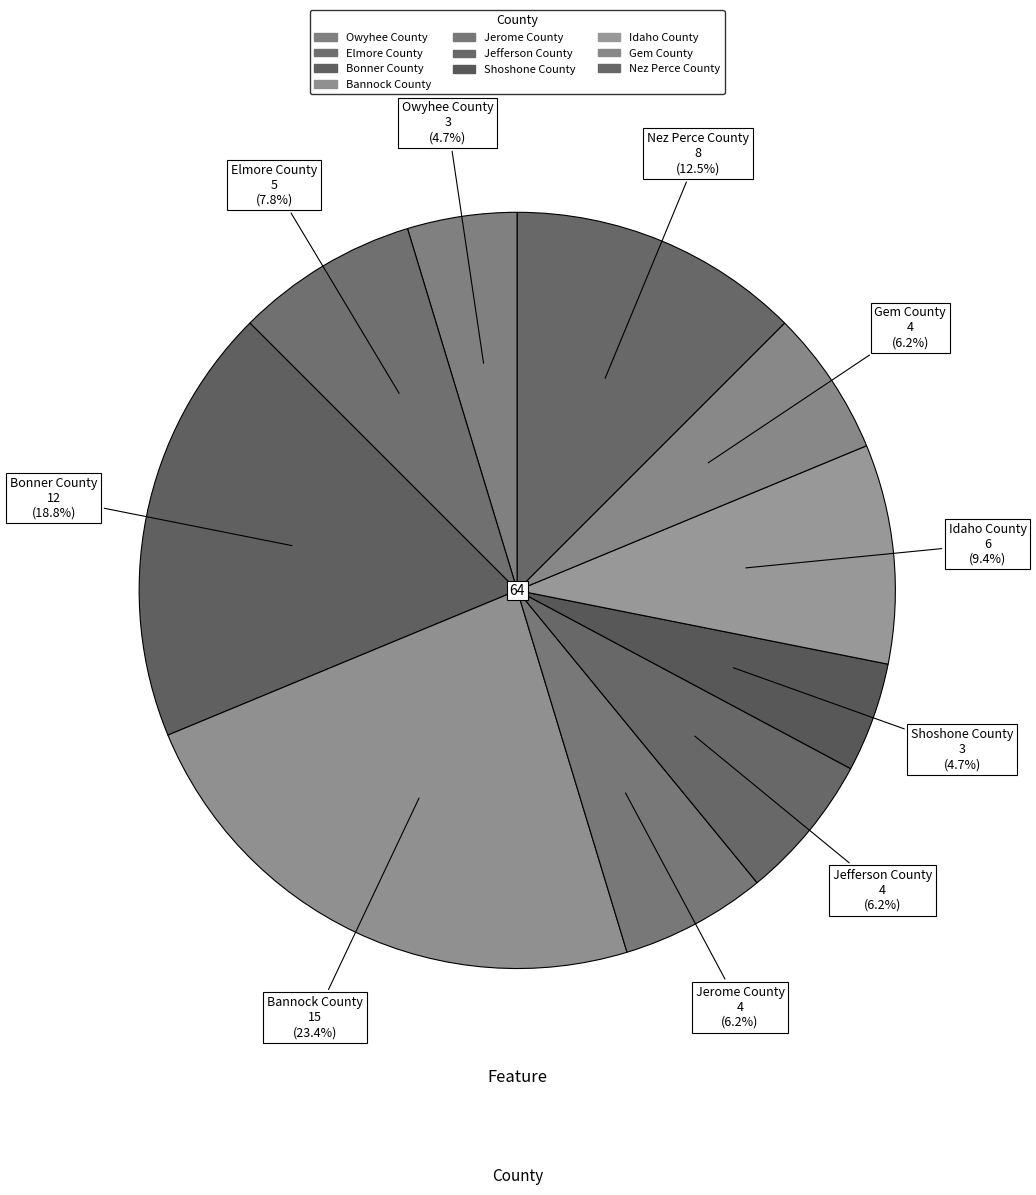

To the nearest percent, what is the difference between the Bannock County and Jefferson County slice percentages?

17%